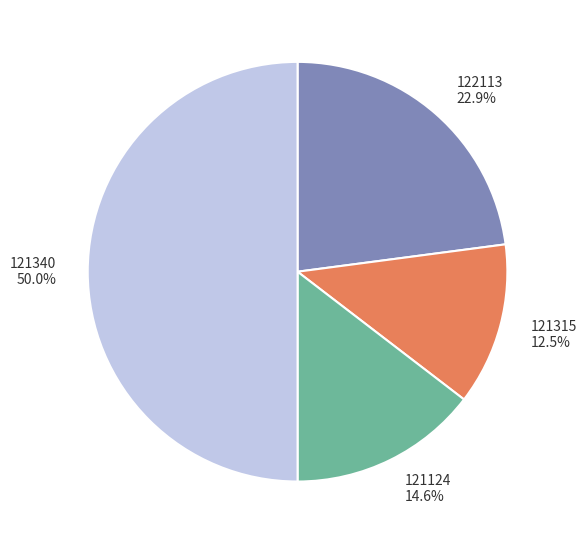

Is 121124 the majority of the pie?

No